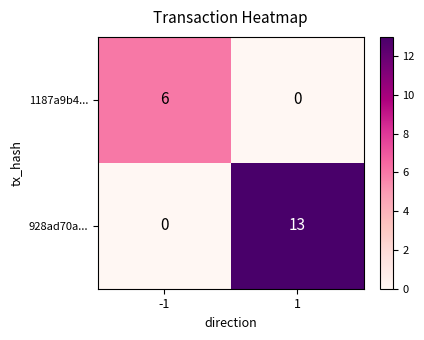

Count the number of data series in this chart.

2